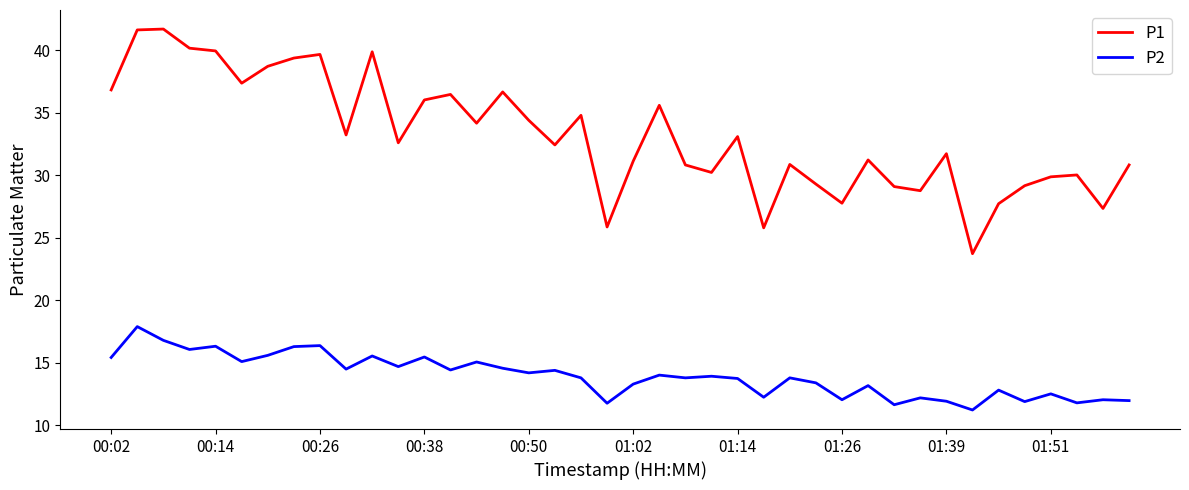

True or false: P2 and P1 intersect in this chart.

False